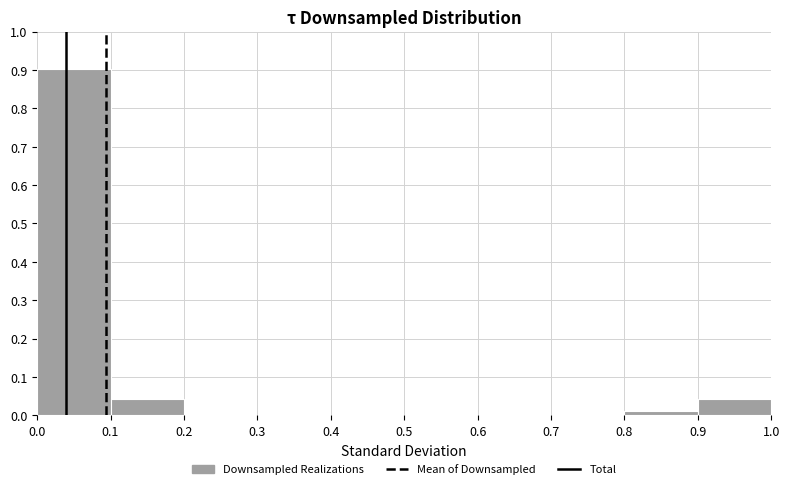

What is the height of the bar covering 0.8 to 0.9 on the x-axis? The values are not printed on the chart, so give them approximately, as read against the axis.

0.01